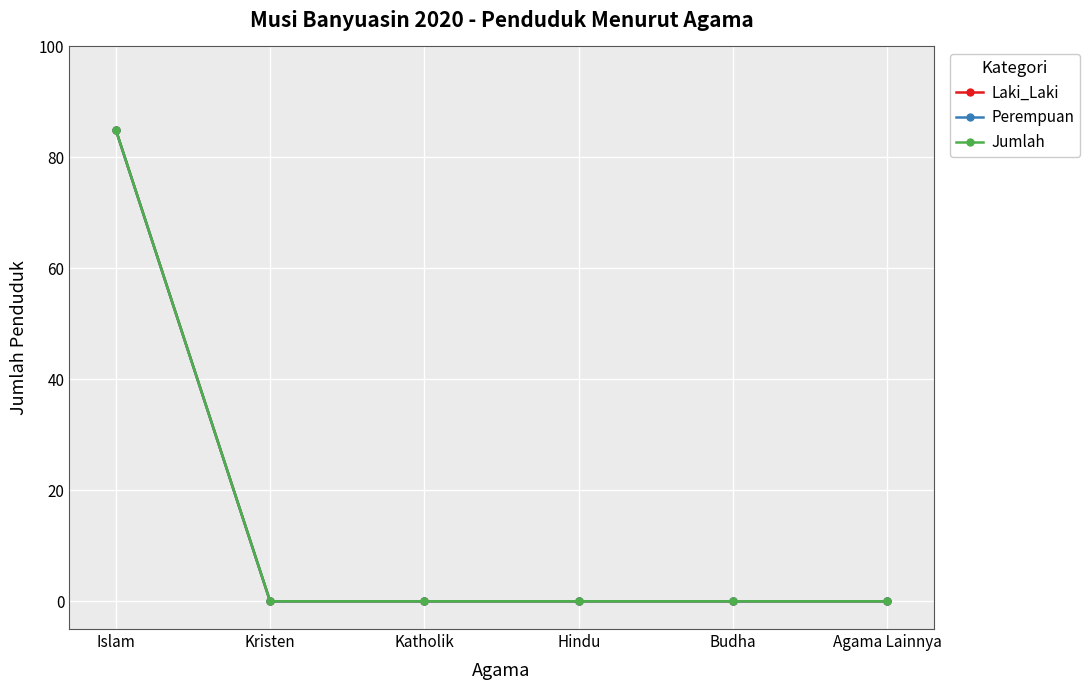

True or false: Jumlah has more than 0 interior local peaks.

False